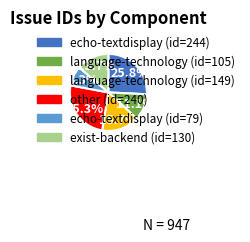

Is there a majority slice in this chart?

No